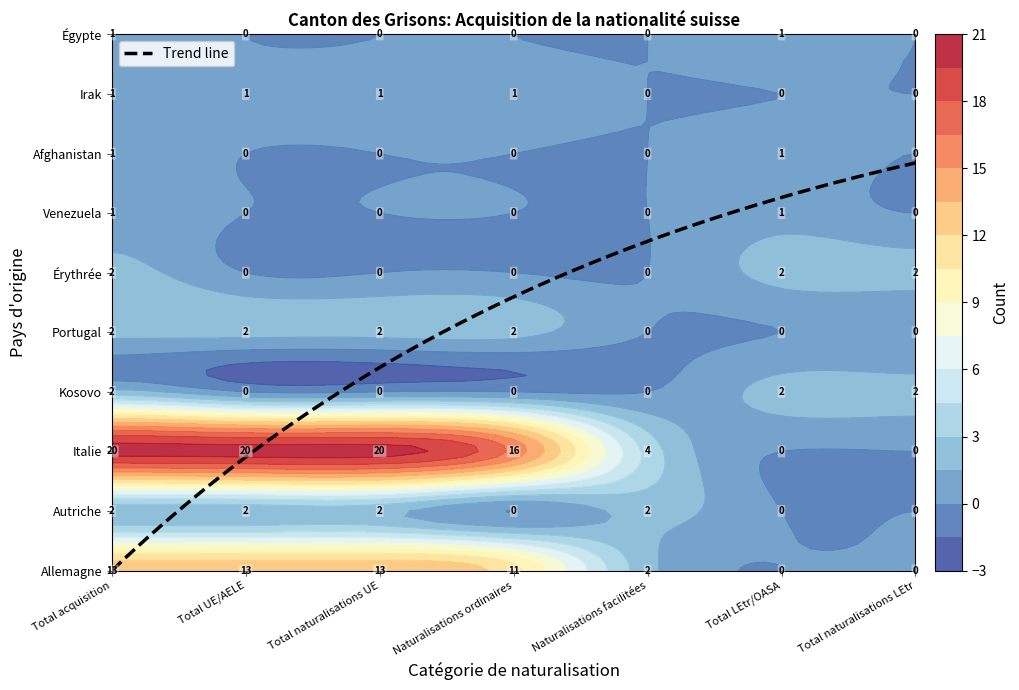

The Autriche series shows -1 at Naturalisations ordinaires. True or false?

False